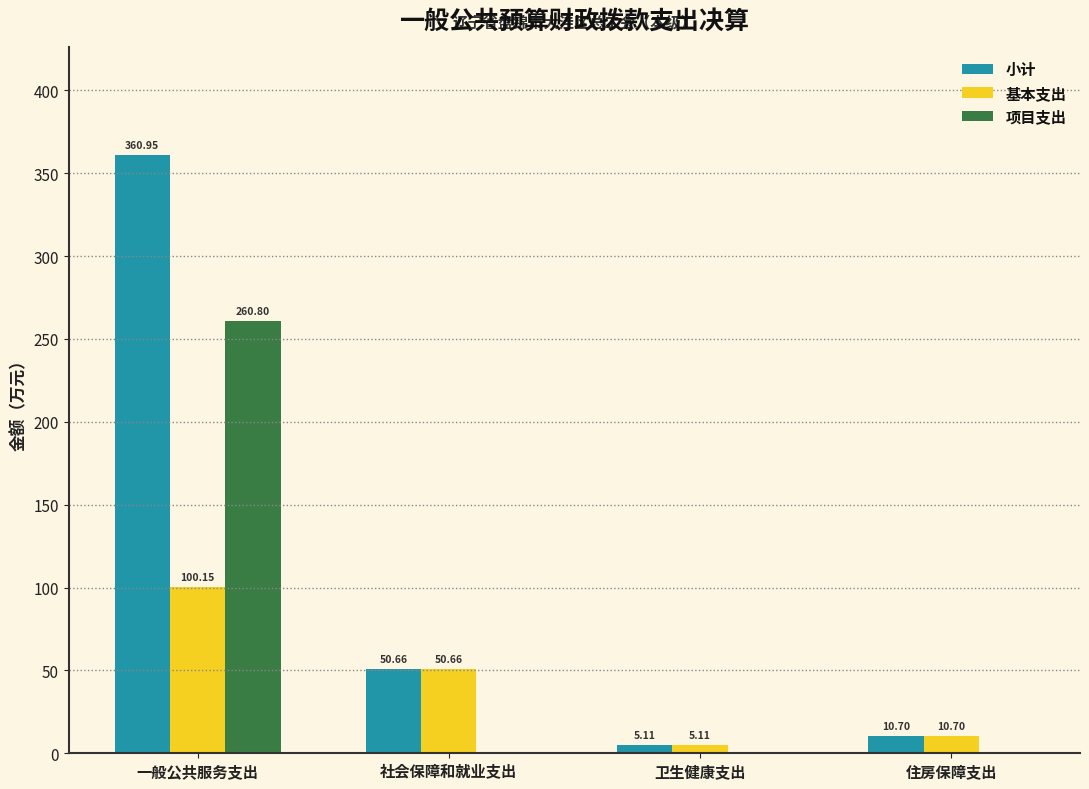

What is the approximate value of 小计 at 卫生健康支出?

5.1